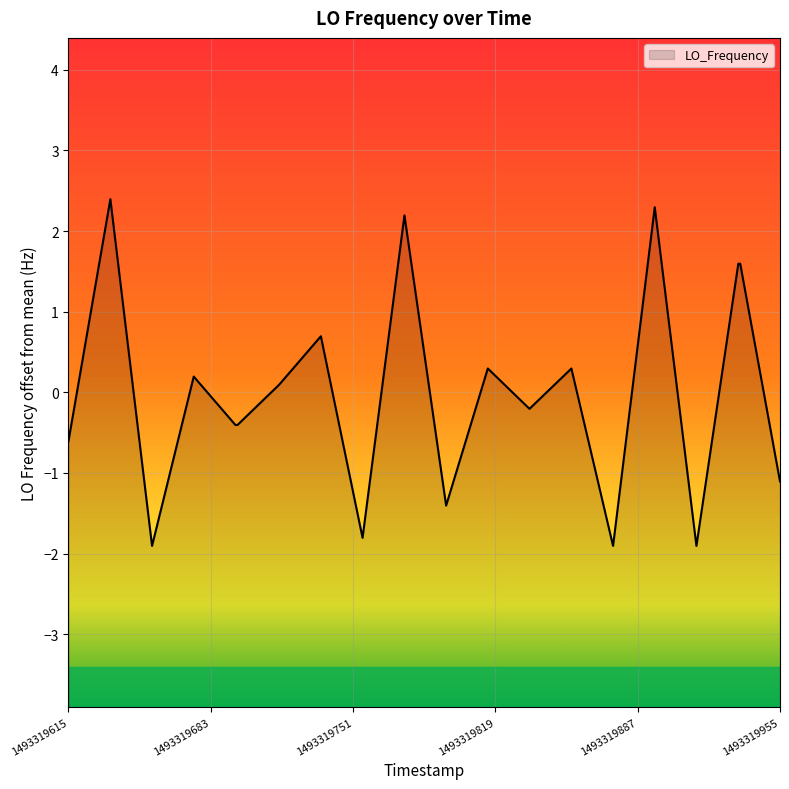

Which has a higher value, 1493319635.3 or 1493319696.0?

1493319635.3